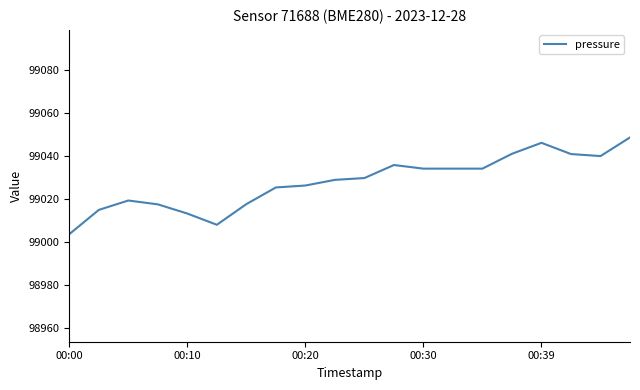

What is the difference between the maximum and minimum values?

45.0